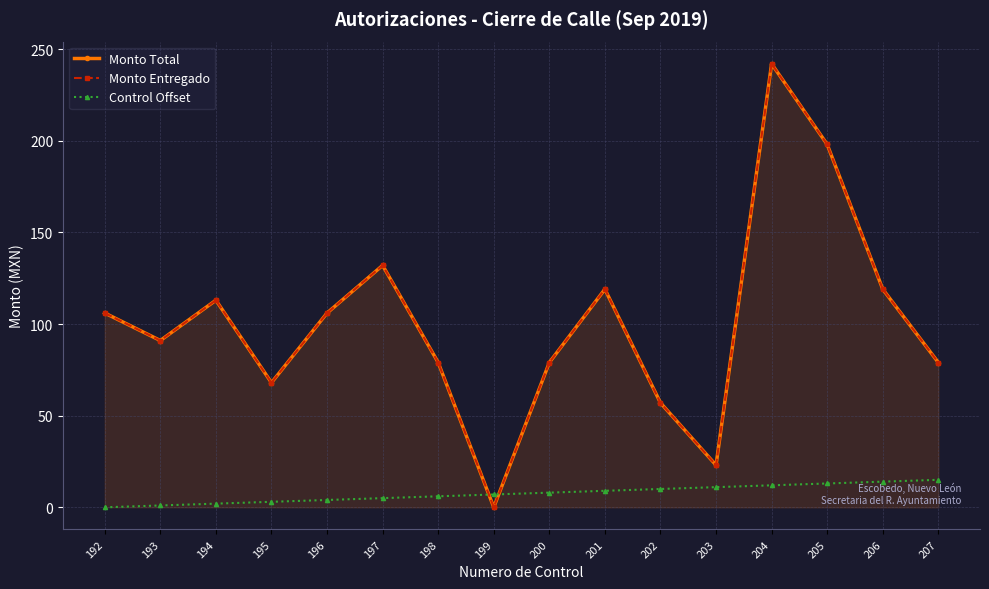

The Monto Total series shows 71 at 194. True or false?

False